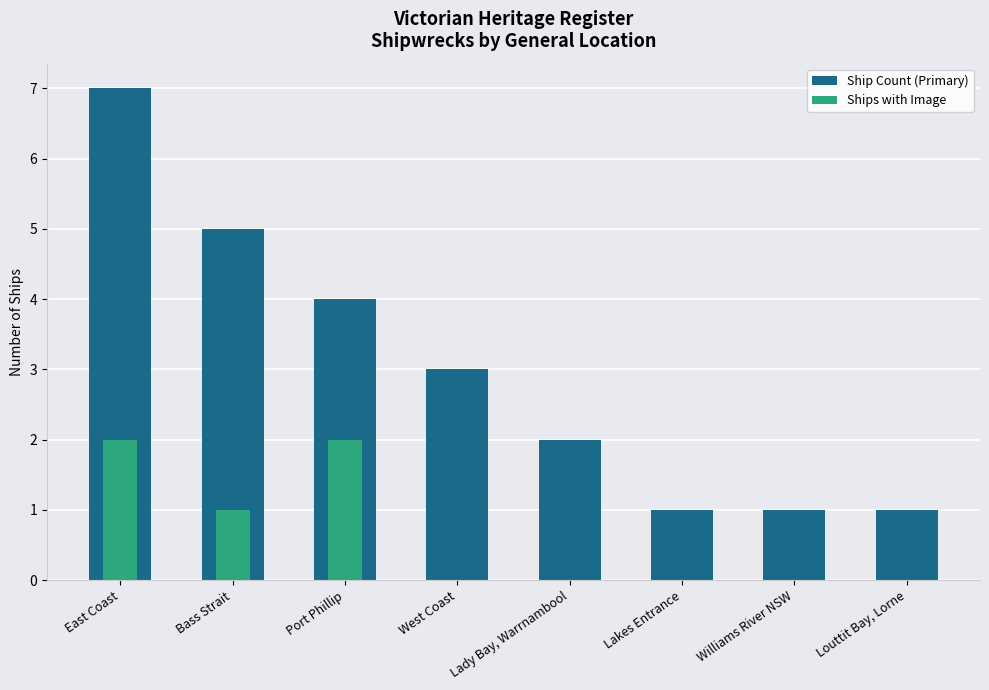

What position from the left is Lady Bay, Warrnambool?

5